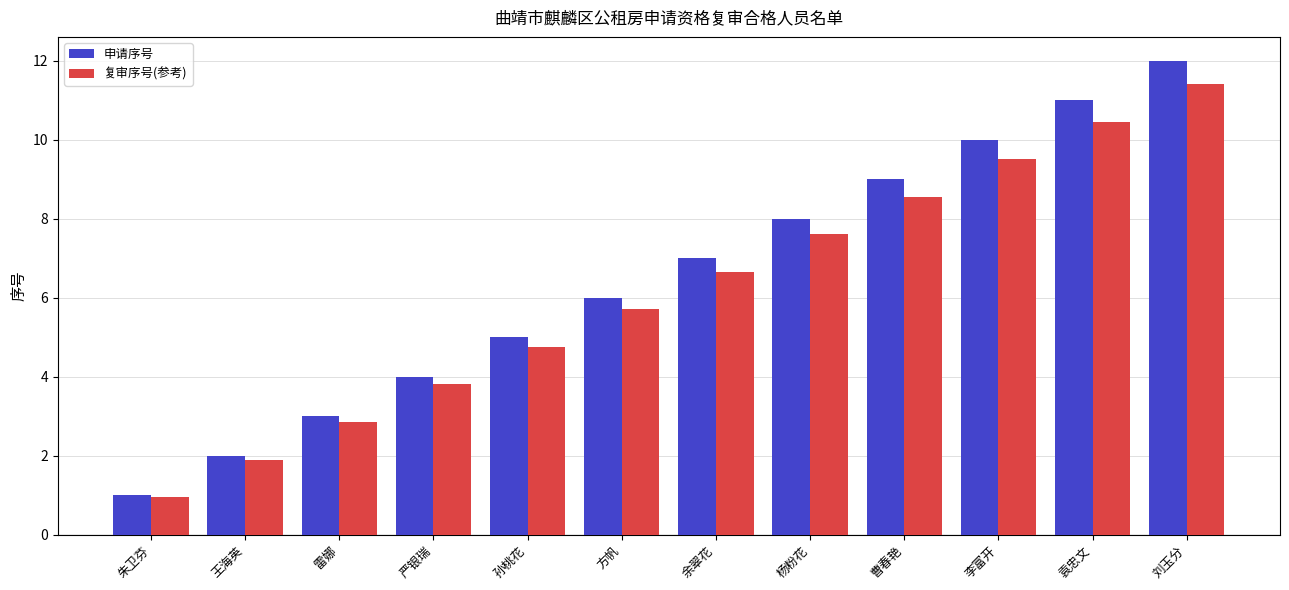

What is the sum of all 复审序号(参考) values?

74.1